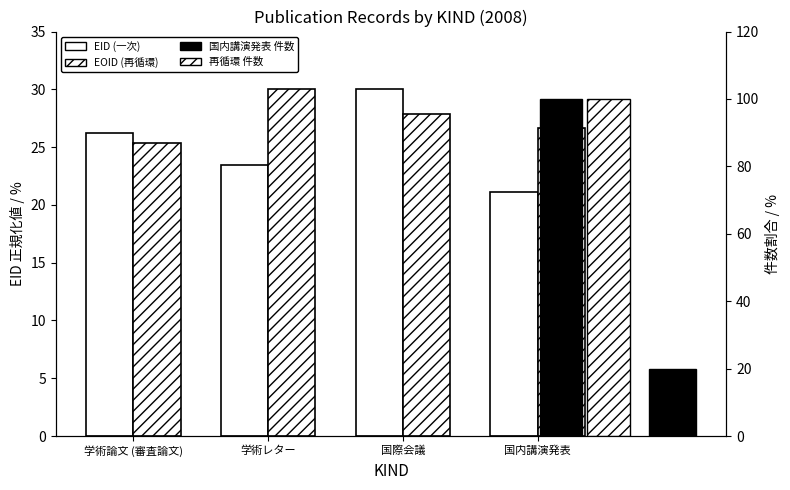

Between 国際会議 and 国内講演発表, which series saw the biggest shift?

EID (一次)